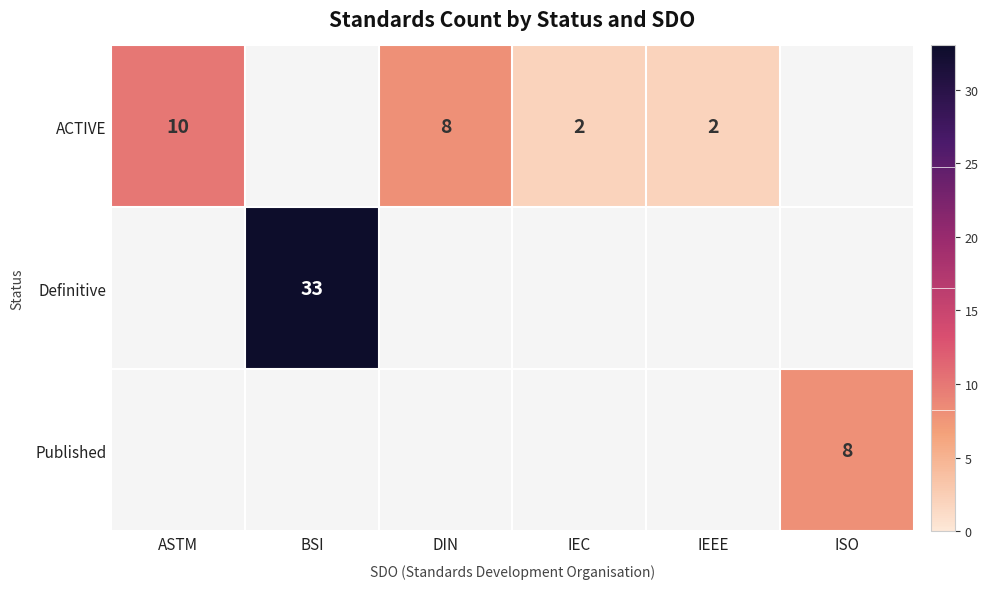

What is the sum of the ACTIVE values at DIN and IEC?

10